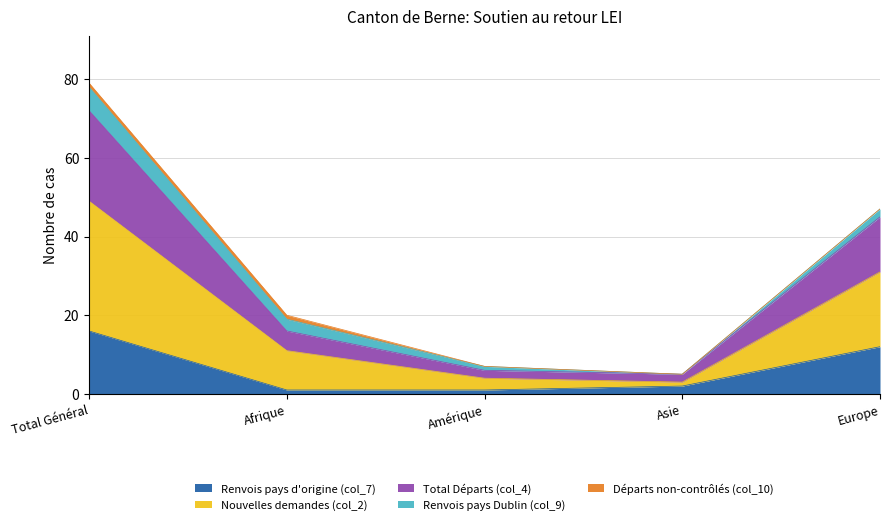

List the labels in order of Nouvelles demandes (col_2) value, smallest first.

Asie, Amérique, Afrique, Europe, Total Général